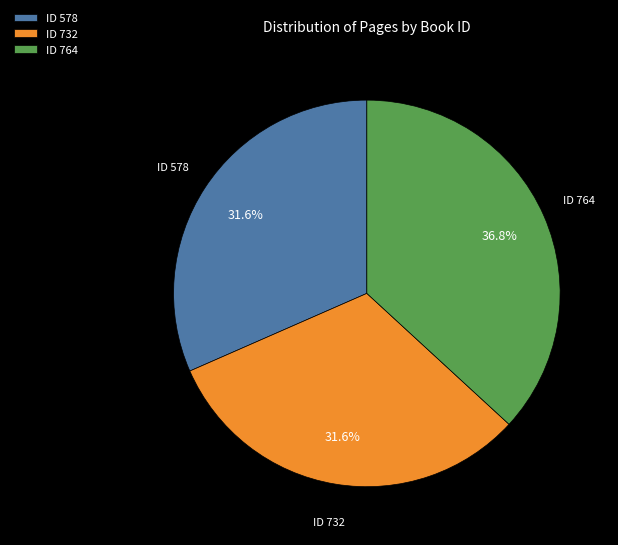

Which slice is the largest?

ID 764